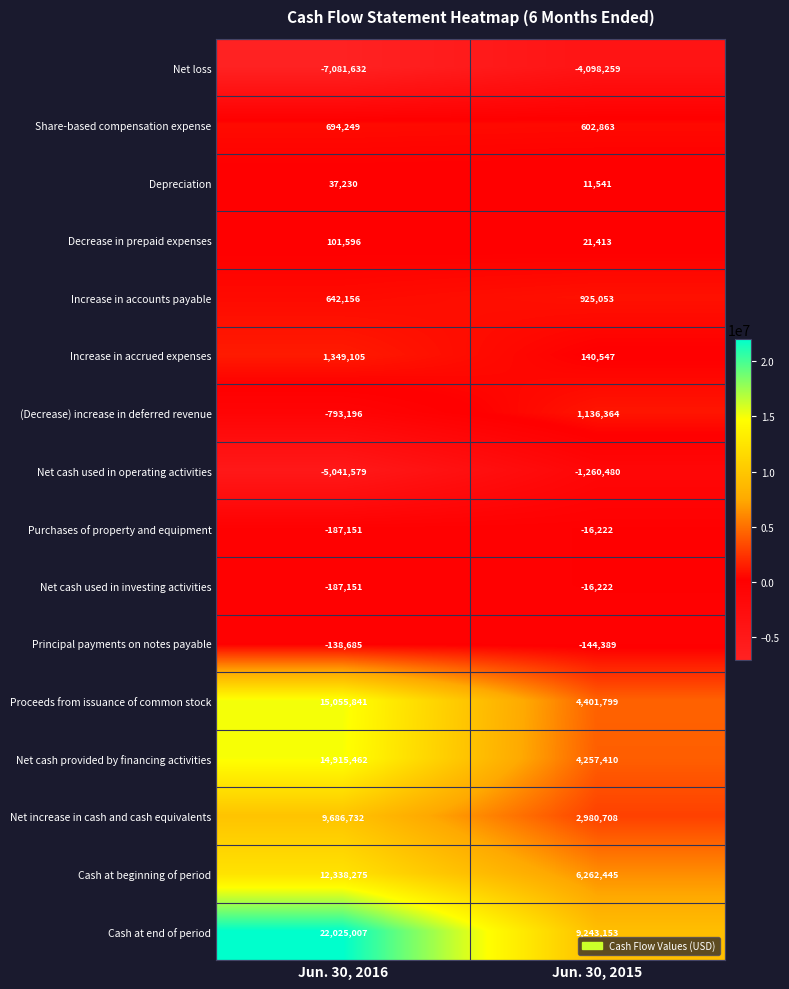

What is the greatest value displayed?

22025007